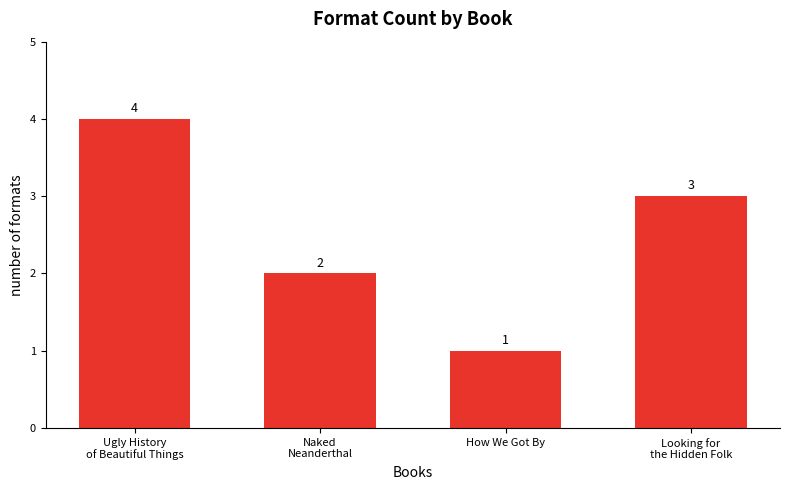

Which category has the highest value across all series?

Ugly History
of Beautiful Things